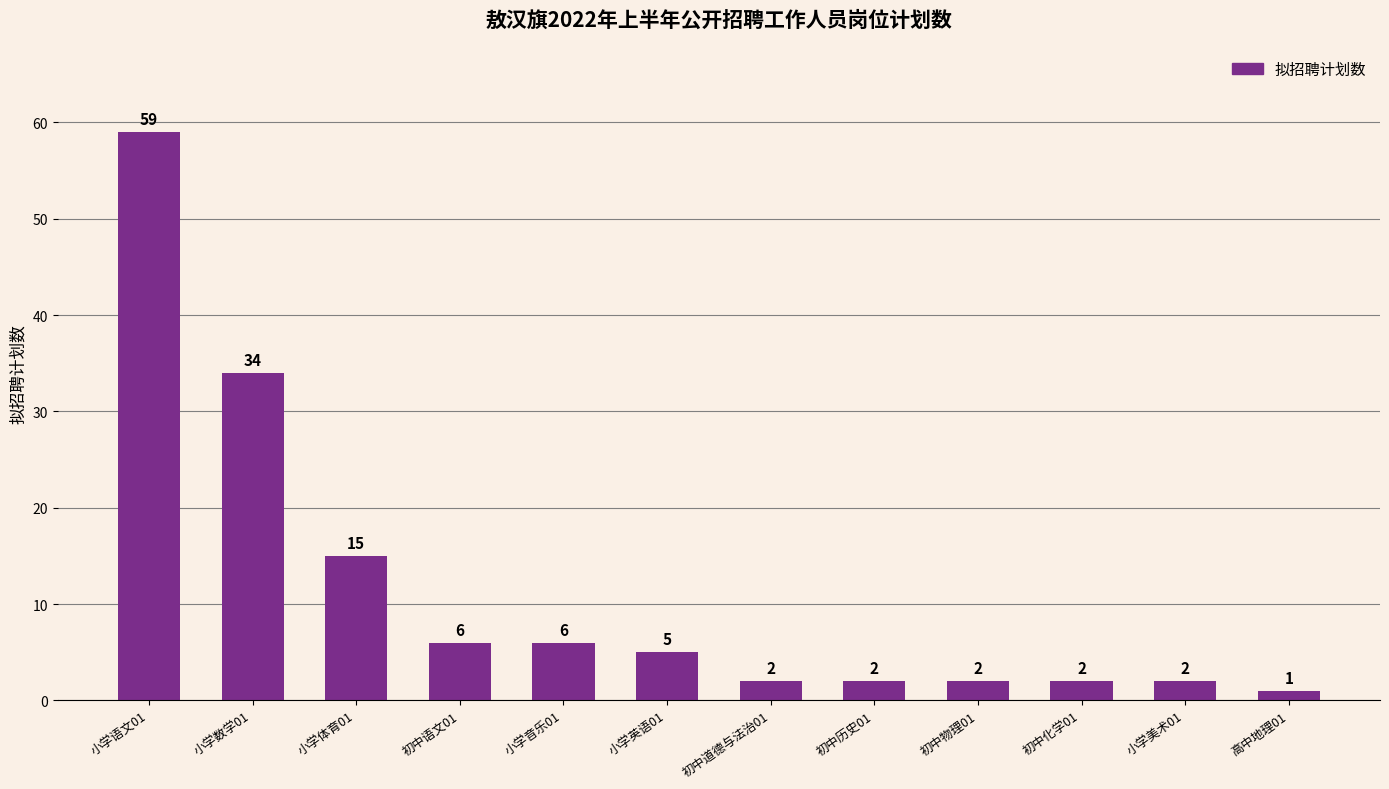

Reading right to left, what are all the values shown in this chart?

高中地理01=1	小学美术01=2	初中化学01=2	初中物理01=2	初中历史01=2	初中道德与法治01=2	小学英语01=5	小学音乐01=6	初中语文01=6	小学体育01=15	小学数学01=34	小学语文01=59